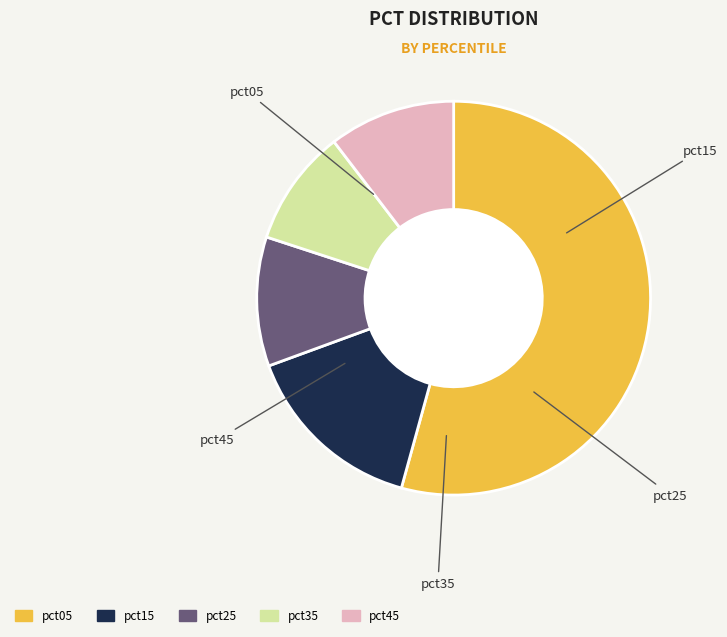

Is there a majority slice in this chart?

Yes